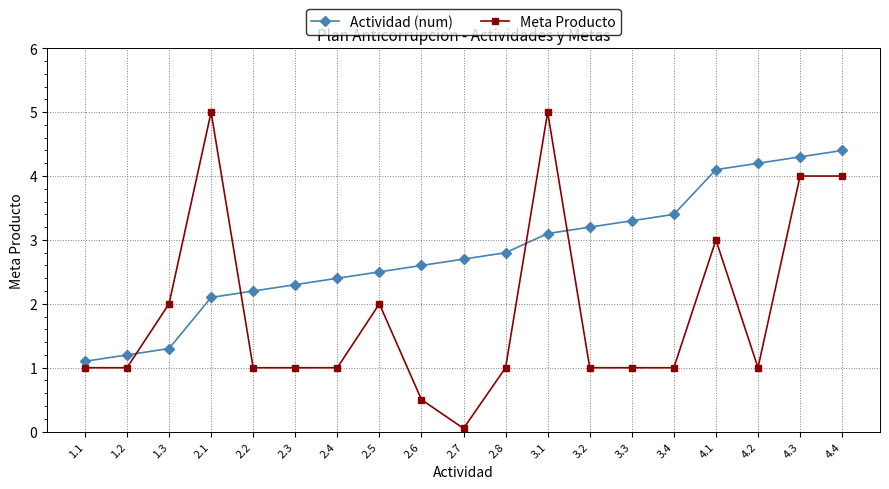

At how many categories does at least one series exceed 1?

19